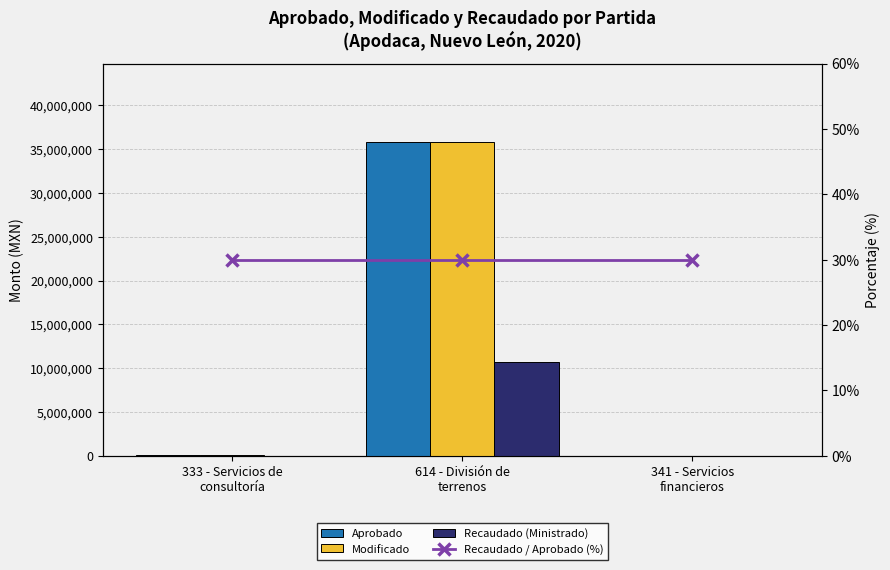

What is the value of the Aprobado bar at the 2nd from the left?

35809292.0